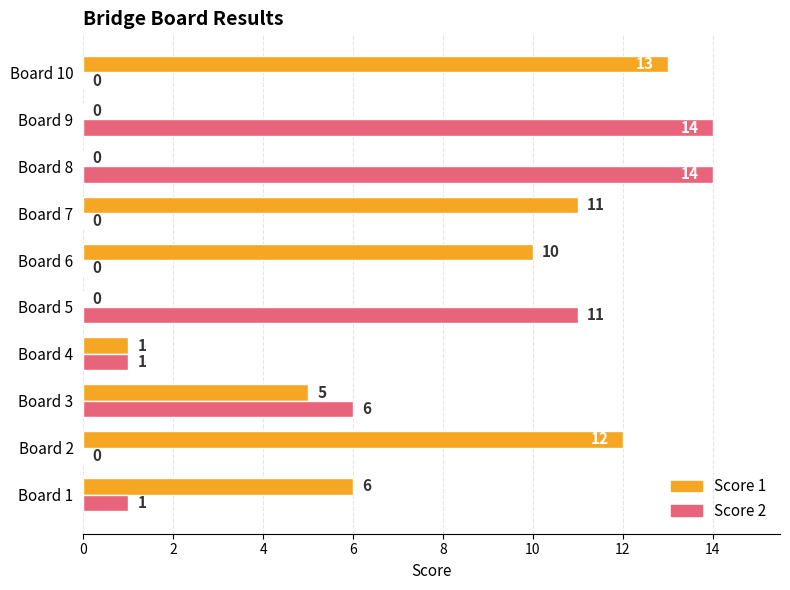

What is the average value of the Score 2 series?

5